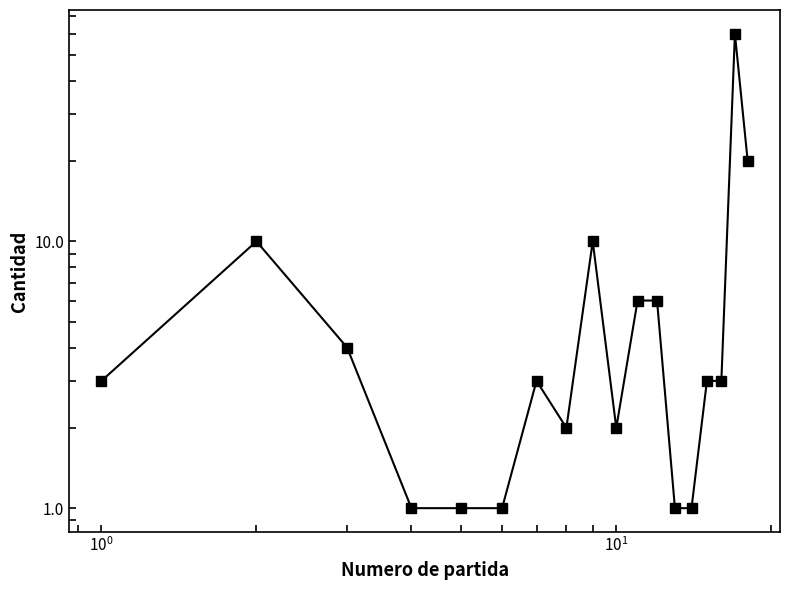

Reading left to right, what are all the values shown in this chart?

3	10	4	1	1	1	3	2	10	2	6	6	1	1	3	3	60	20